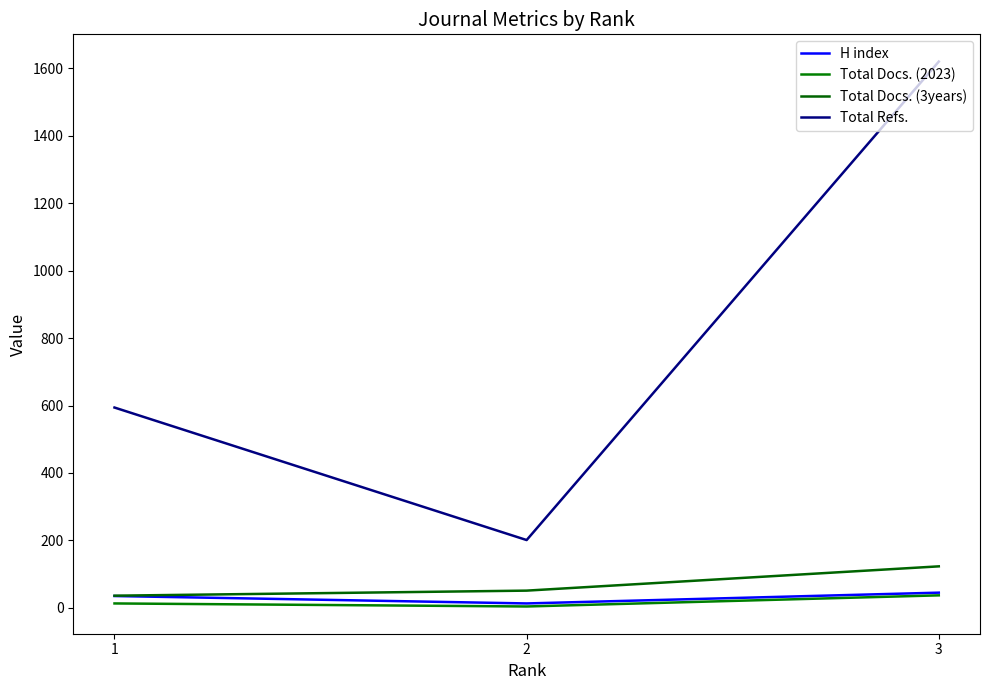

Rank the series by their maximum value, from highest to lowest.

Total Refs., Total Docs. (3years), H index, Total Docs. (2023)